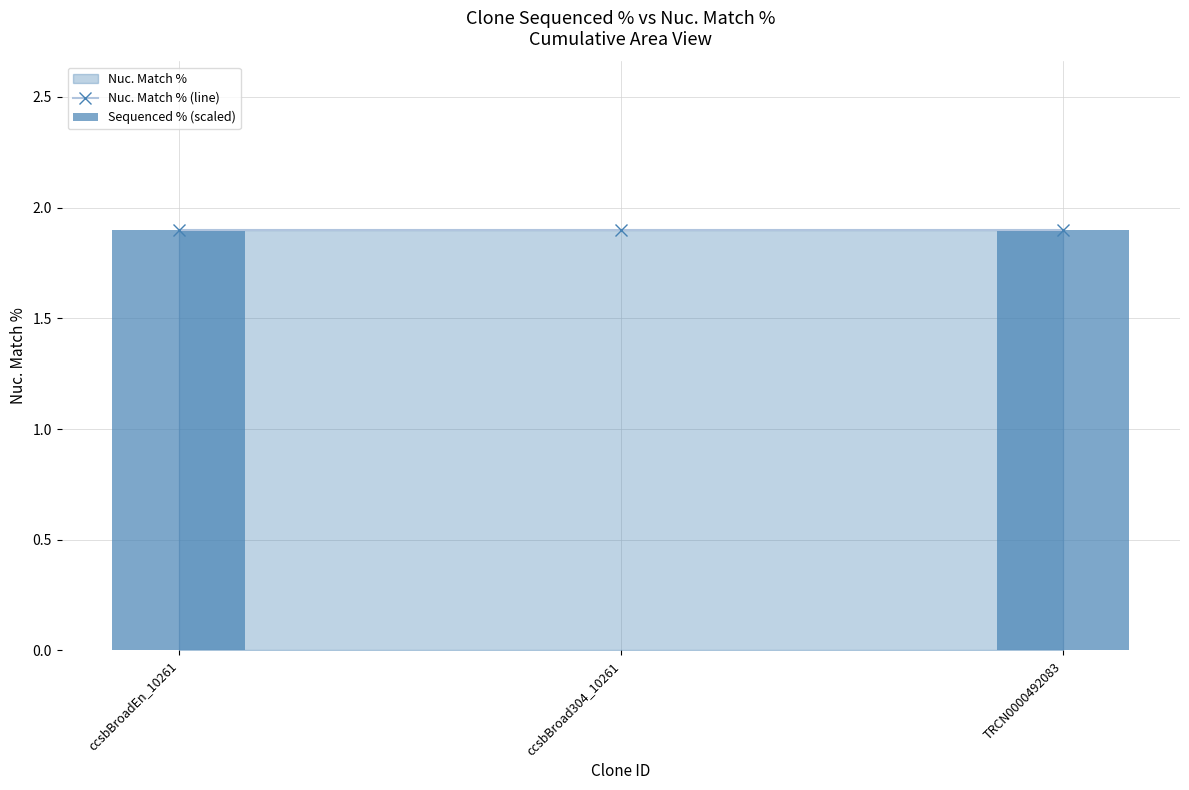

The Sequenced % (scaled) series shows 1.9 at ccsbBroadEn_10261. True or false?

True